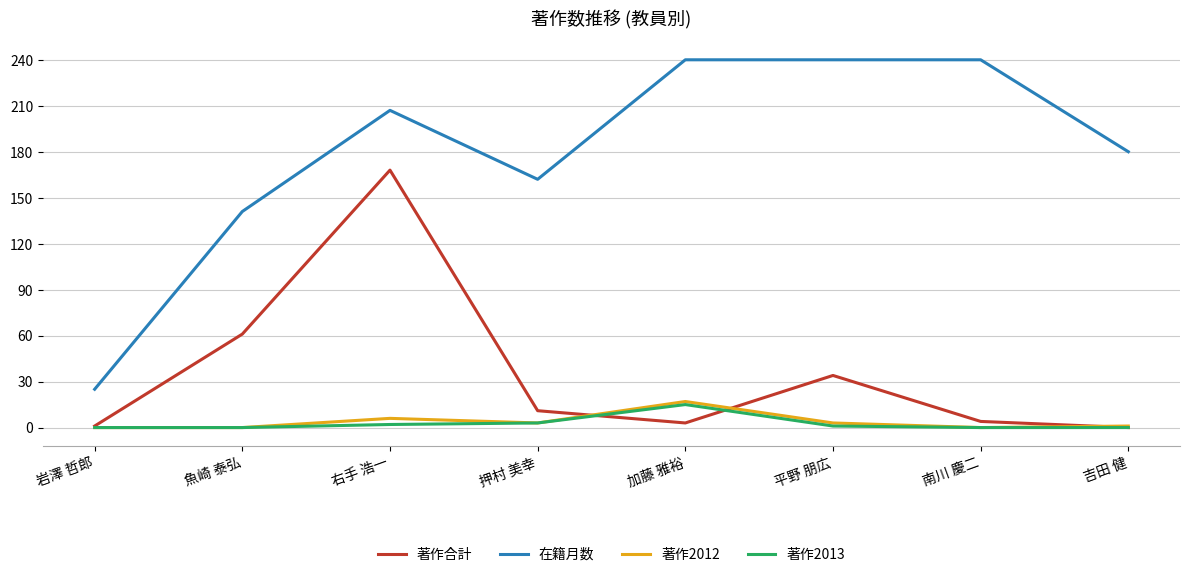

Which series has the largest total across all categories?

在籍月数